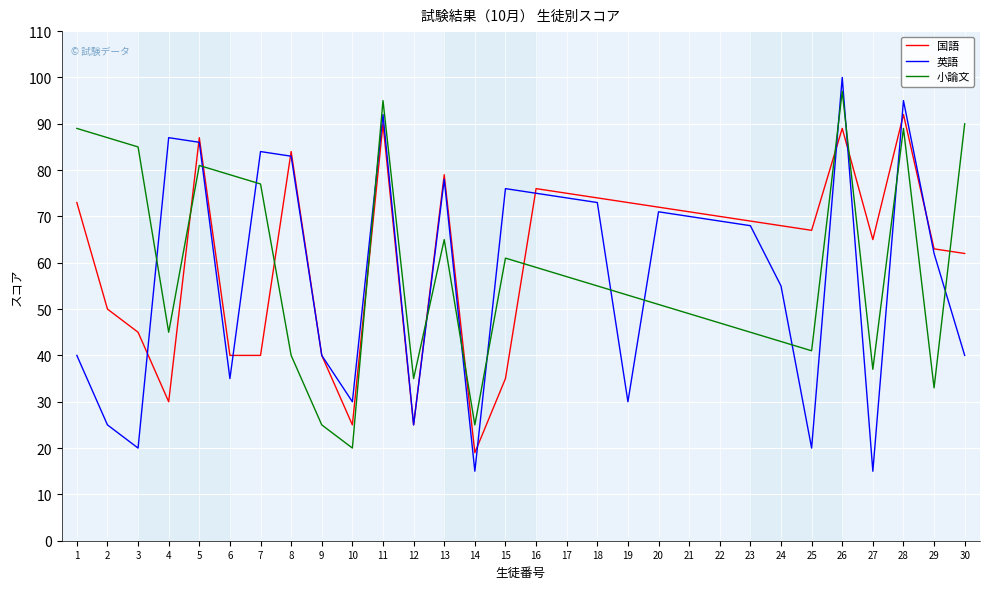

Does the chart have visible grid lines?

Yes